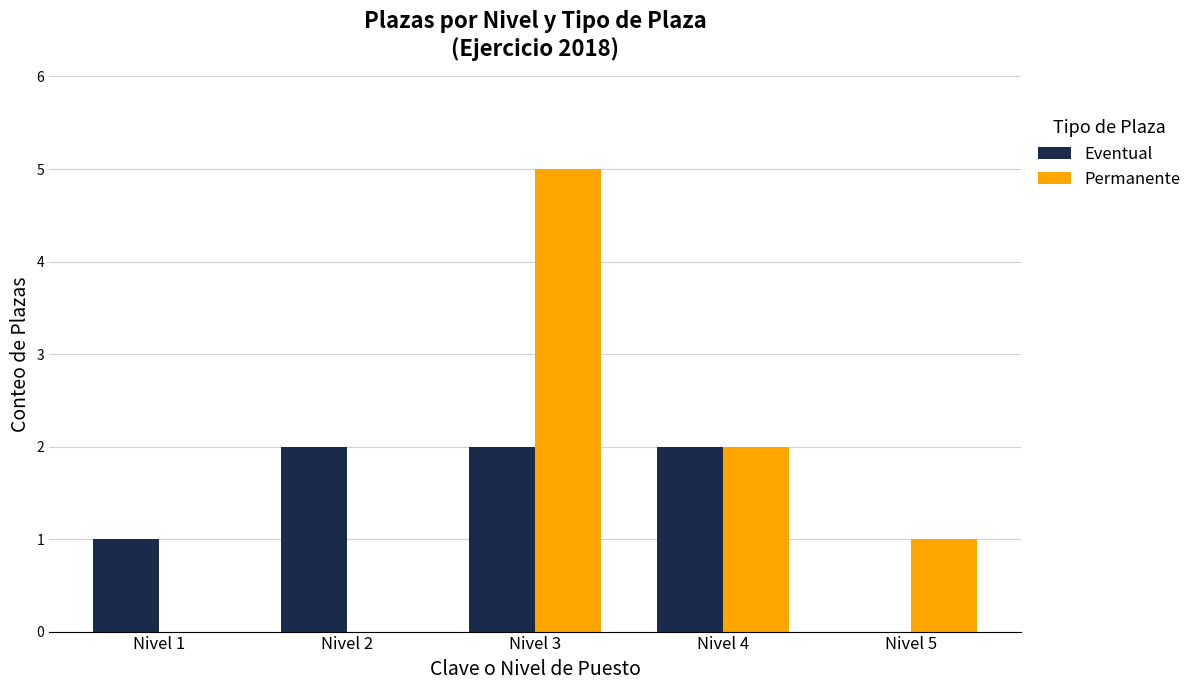

How many categories are shown in the chart?

5